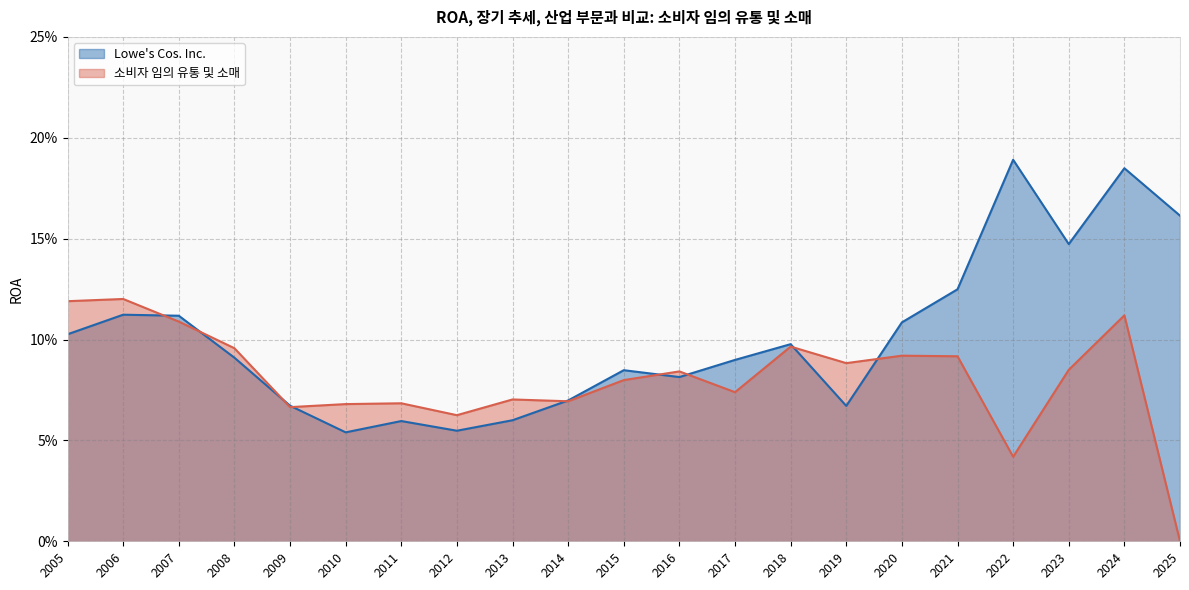

What is the sum of the 소비자 임의 유통 및 소매 values at 2009 and 2021?

0.2